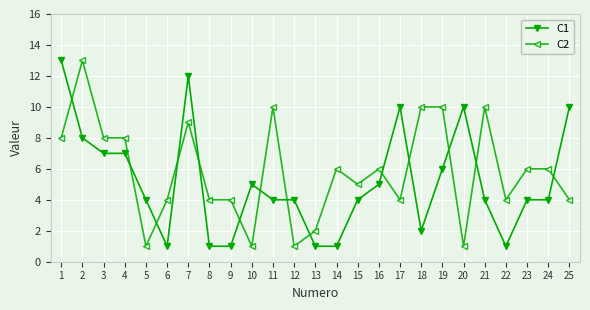

What is the difference between the highest and lowest values at 20?

9